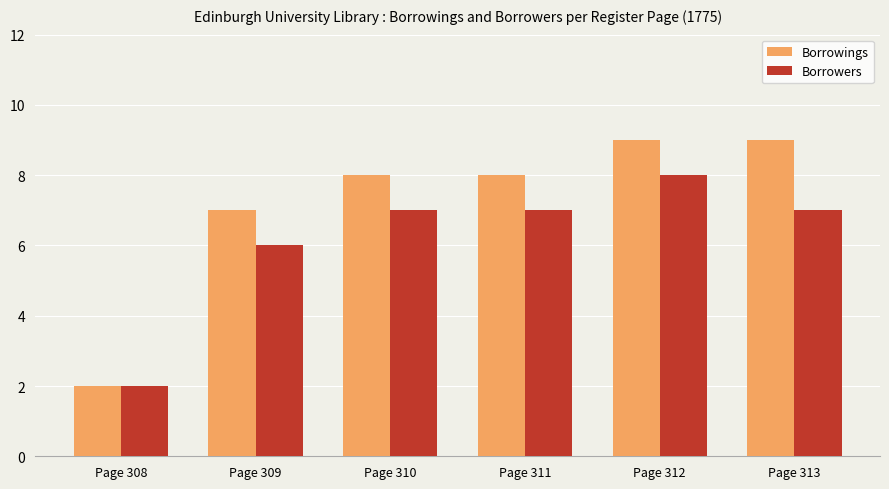

List the series in order of their peak value, highest first.

Borrowings, Borrowers